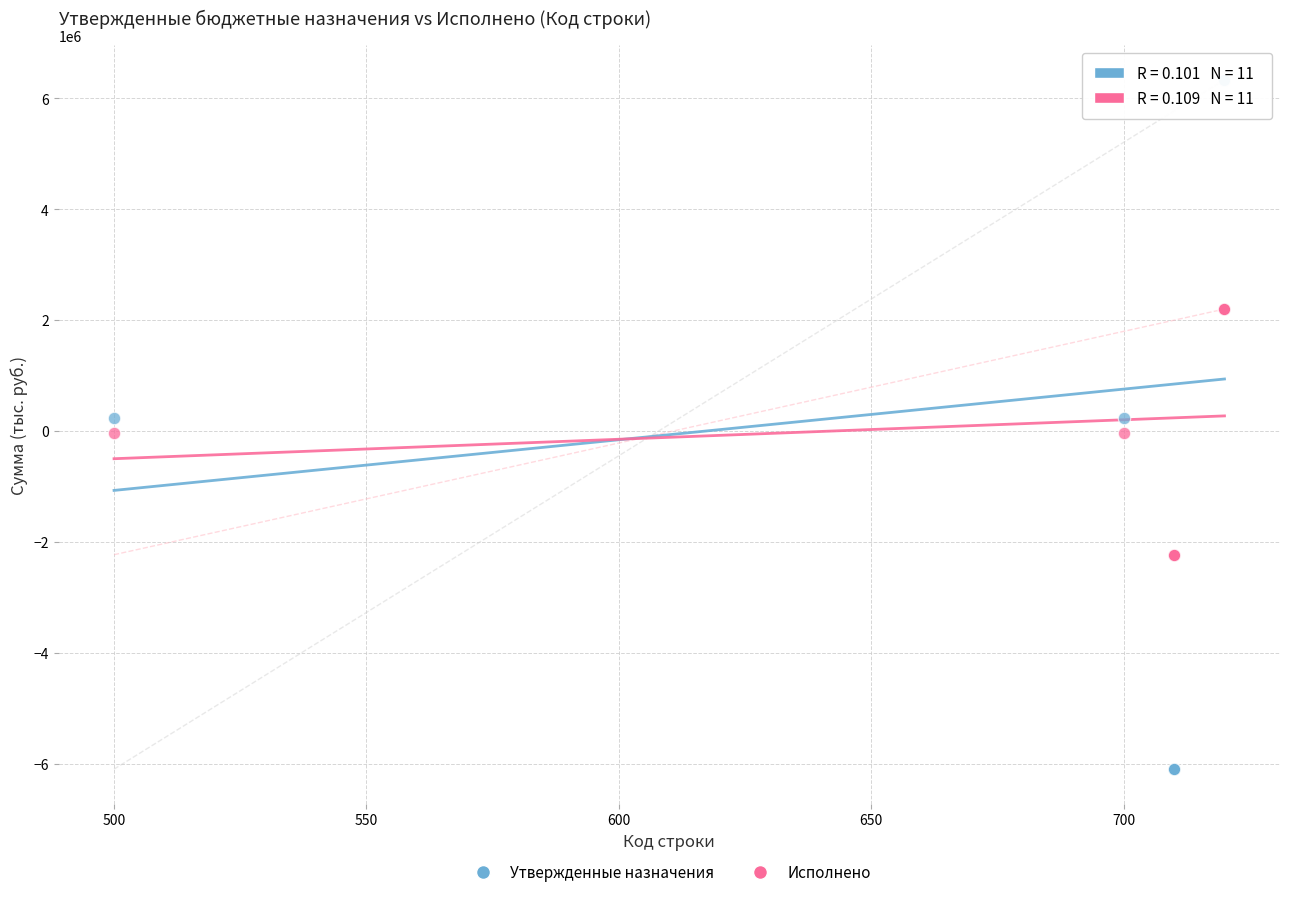

Which series reaches the maximum Y coordinate?

Утвержденные назначения